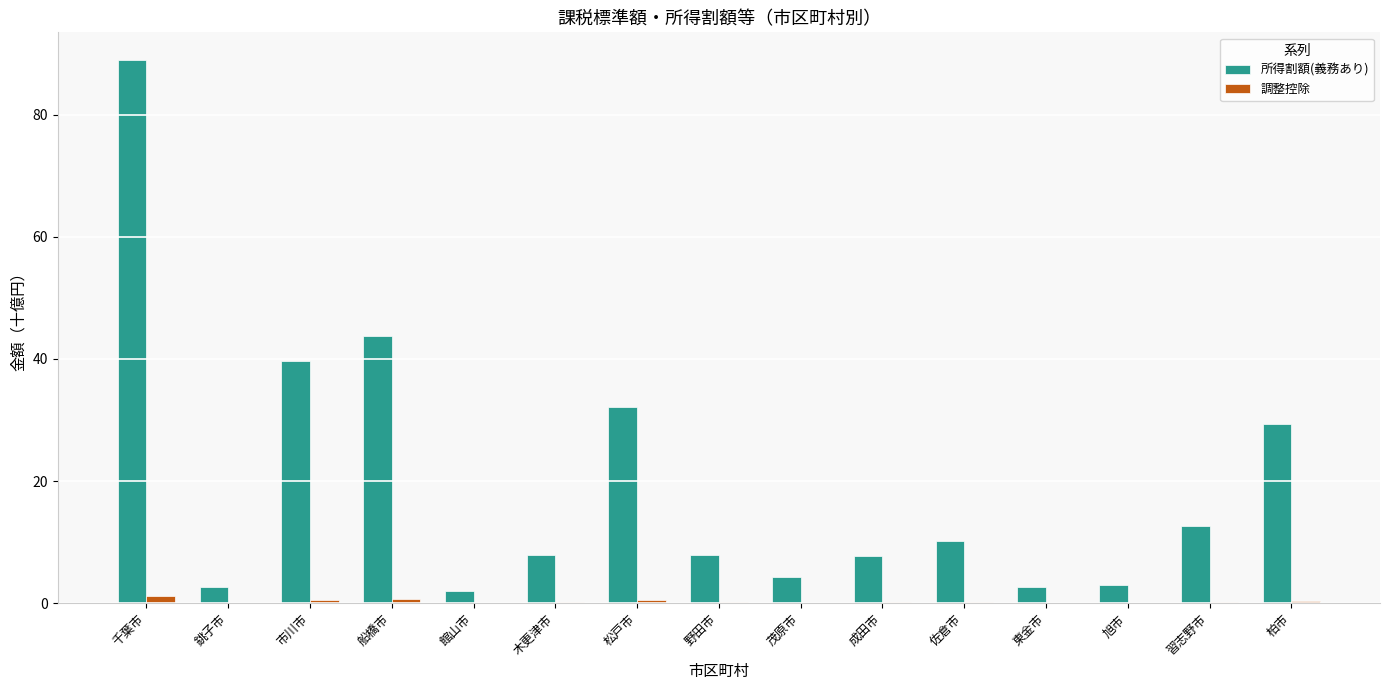

Which series changed the most between 野田市 and 柏市?

所得割額(義務あり)